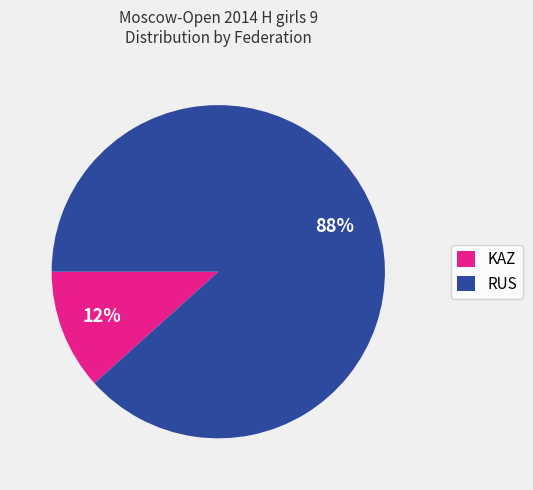

Count the number of slices in the pie.

2